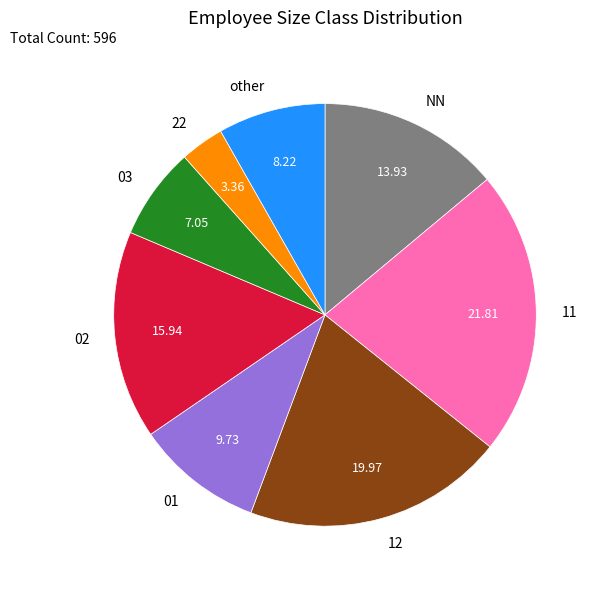

Between NN and 01, which is larger?

NN